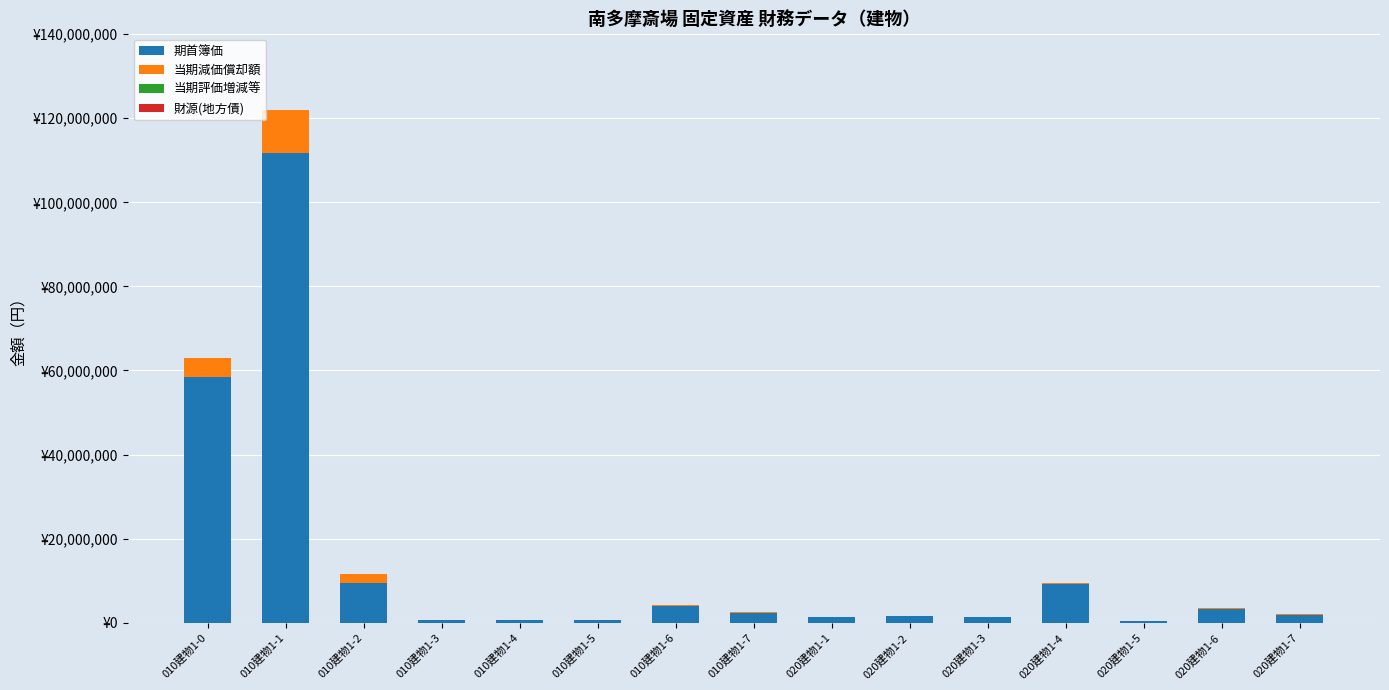

Does the chart contain stacked bars?

Yes